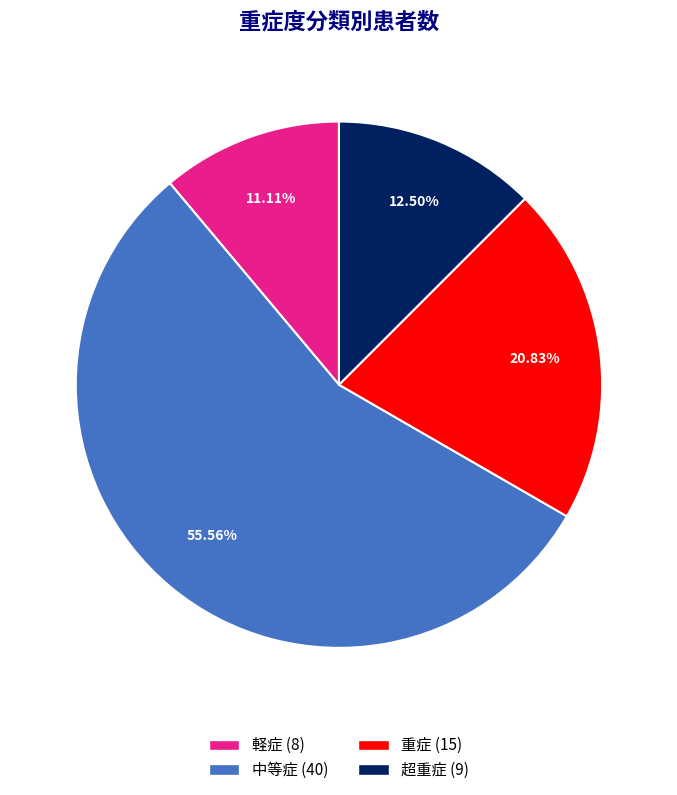

Is there any slice that represents more than half of the pie?

Yes